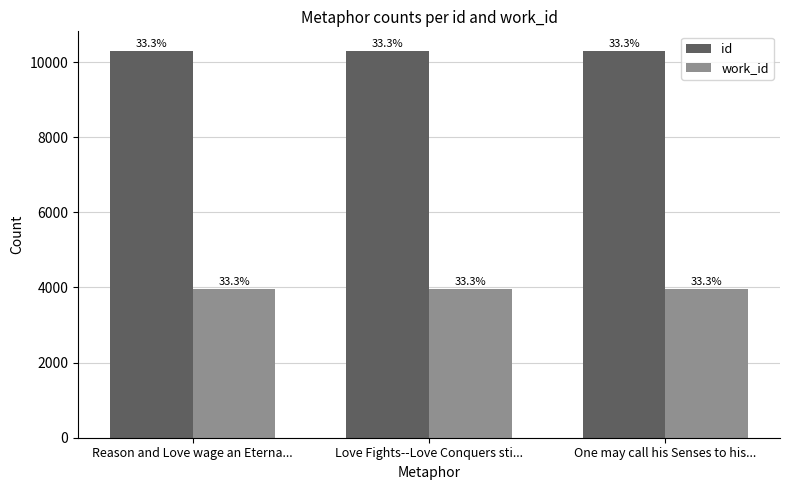

How many bars are there in total?

6